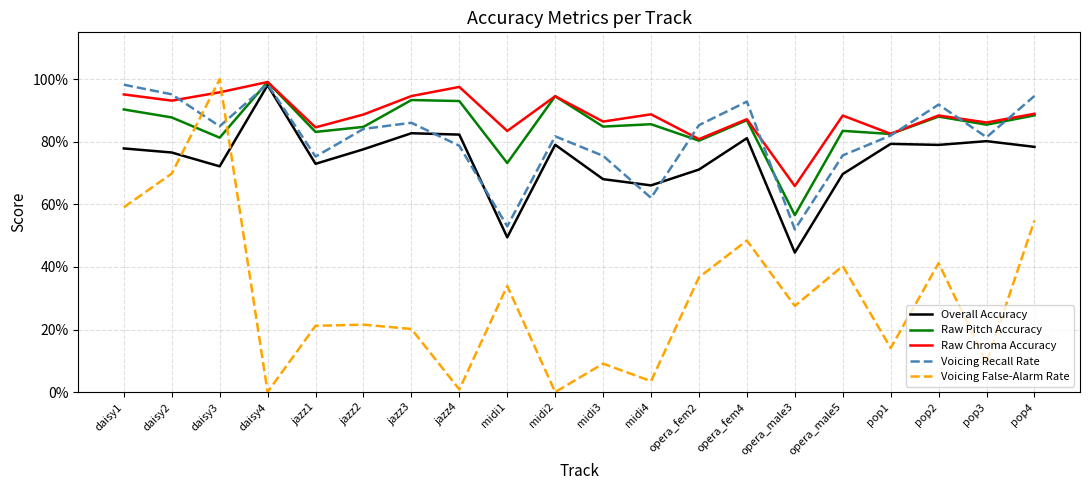

At which label does Voicing False-Alarm Rate reach its peak?

daisy3